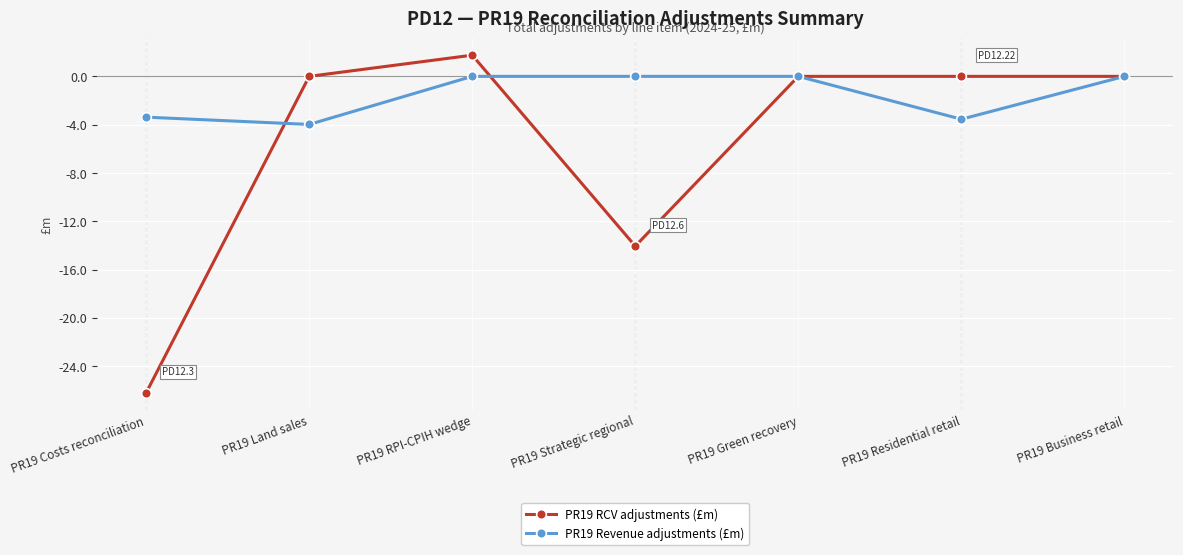

Is the value of PR19 RCV adjustments (£m) at PR19 RPI-CPIH wedge greater than the value of PR19 Revenue adjustments (£m) at PR19 Green recovery?

Yes